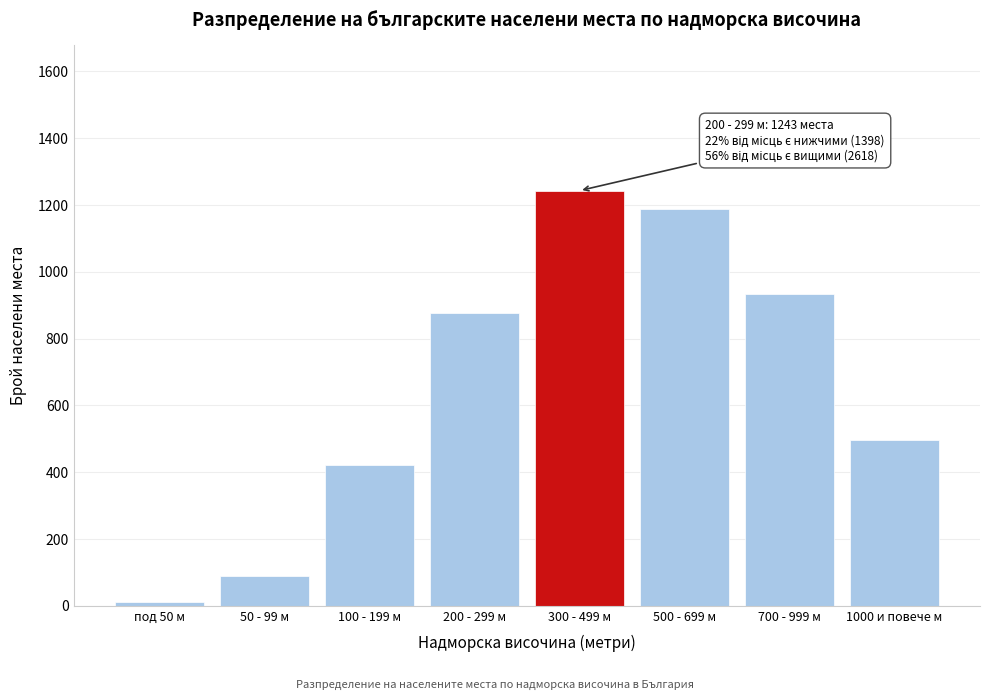

Reading right to left, what are all the values shown in this chart?

1000 и повече м=497	700 - 999 м=934	500 - 699 м=1187	300 - 499 м=1243	200 - 299 м=876	100 - 199 м=421	50 - 99 м=89	под 50 м=12